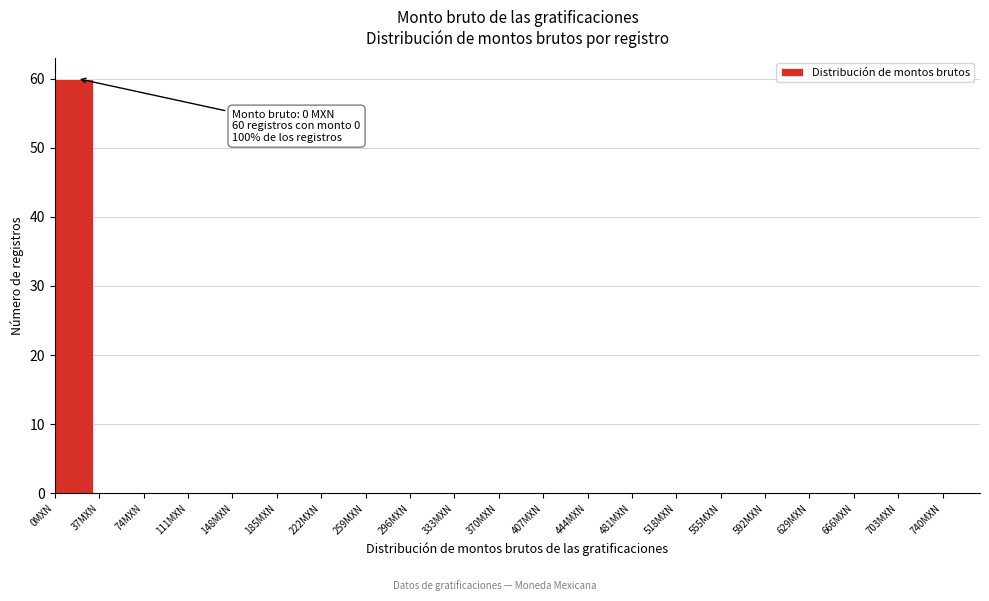

Which range on the x-axis has the tallest bar?

0 to 37